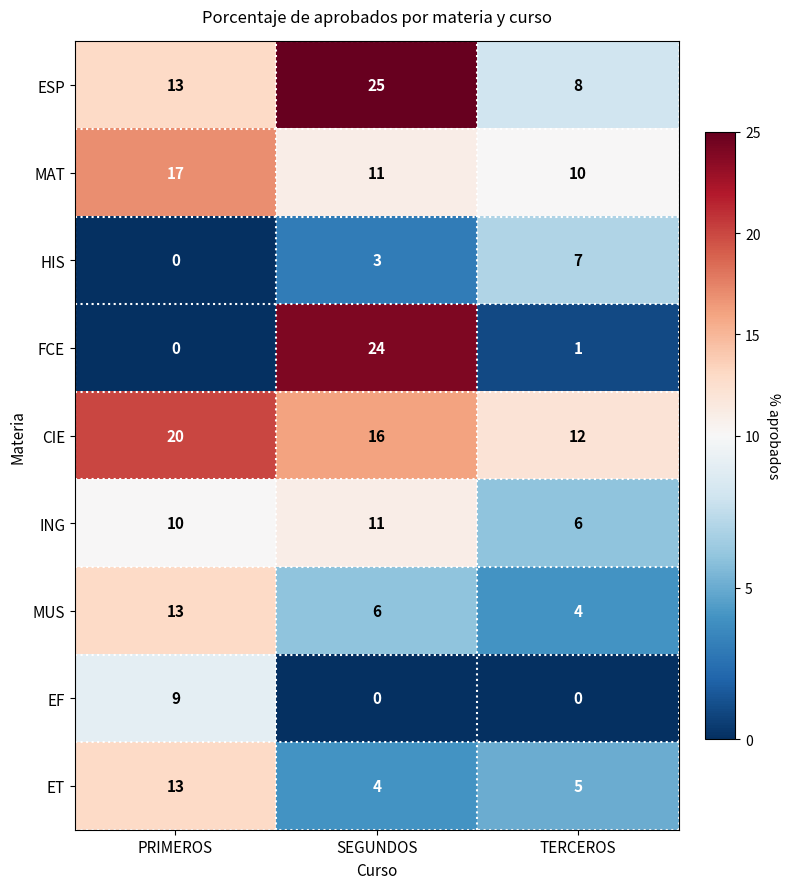

What is the spread (max minus min) of values at PRIMEROS?

20